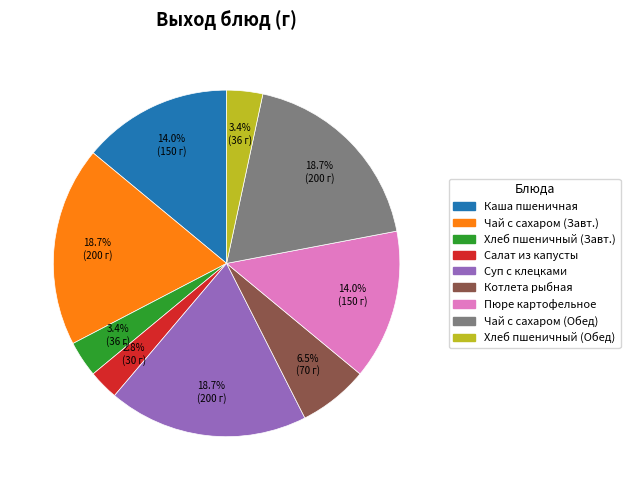

Is there a majority slice in this chart?

No